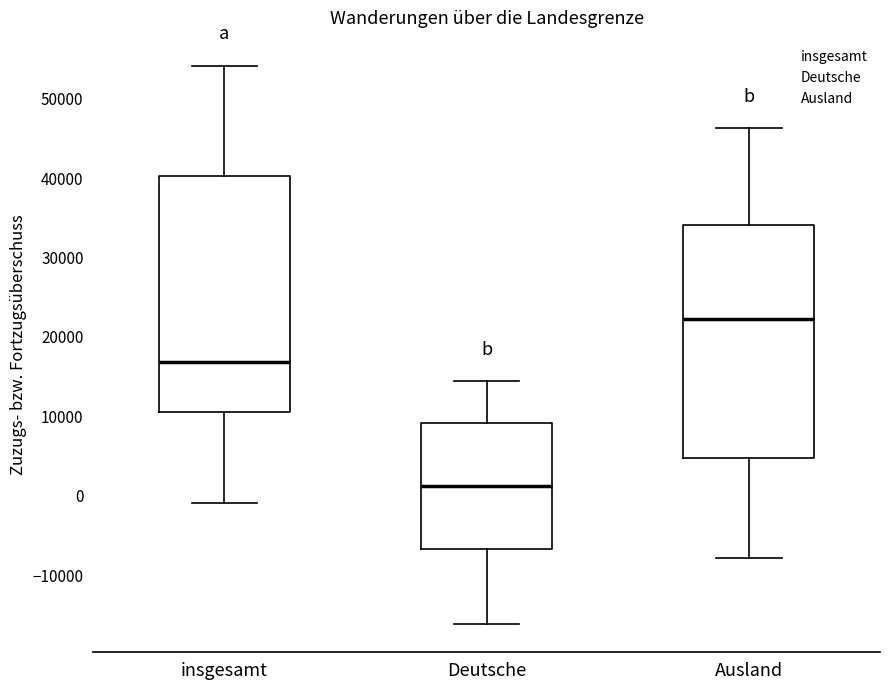

Where does the lower whisker of the box for Ausland end on the y-axis? The values are not printed on the chart, so give them approximately, as read against the axis.

-8000